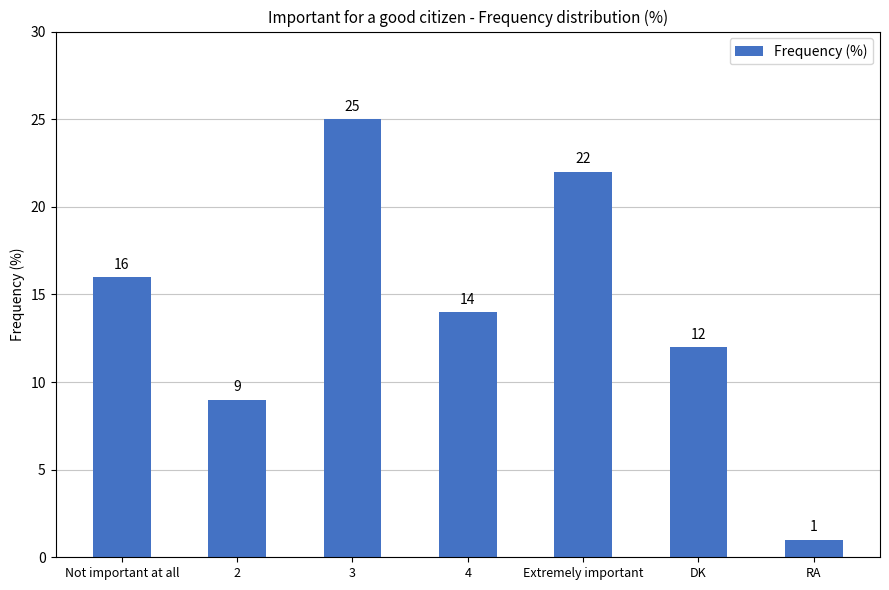

Which label corresponds to the smallest value in the chart?

RA